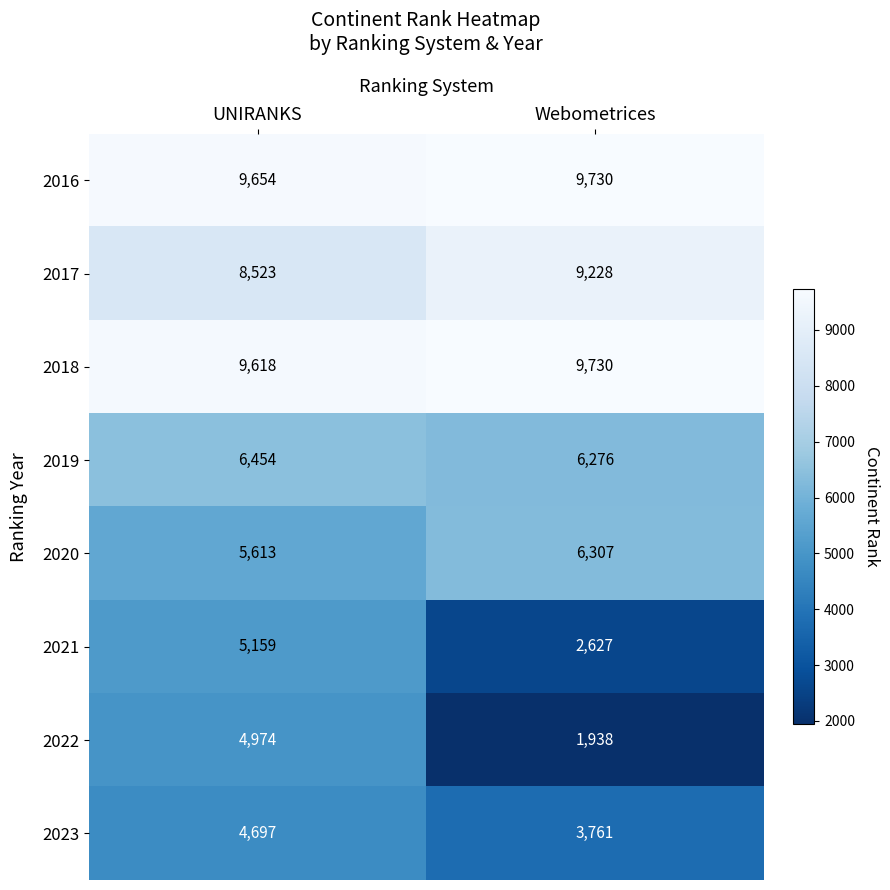

Count the number of data series in this chart.

8